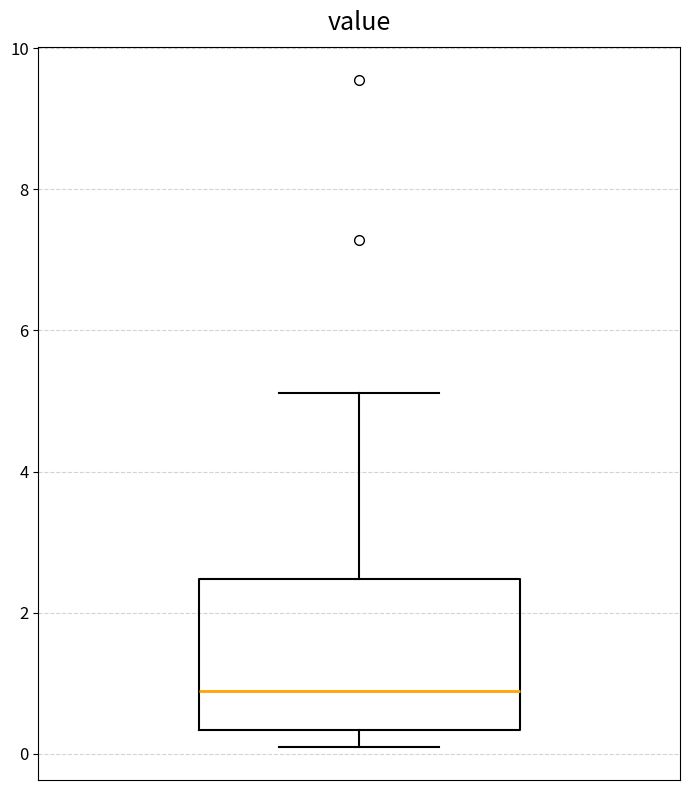

Transcribe this box plot: give where the median line is, the range the box spans, and where the two whiskers end, as read against the y-axis. The values are not printed on the chart, so give them approximately, as read against the axis.

median 0.8, box 0.4 to 2.4, whiskers 0.2 to 5.2